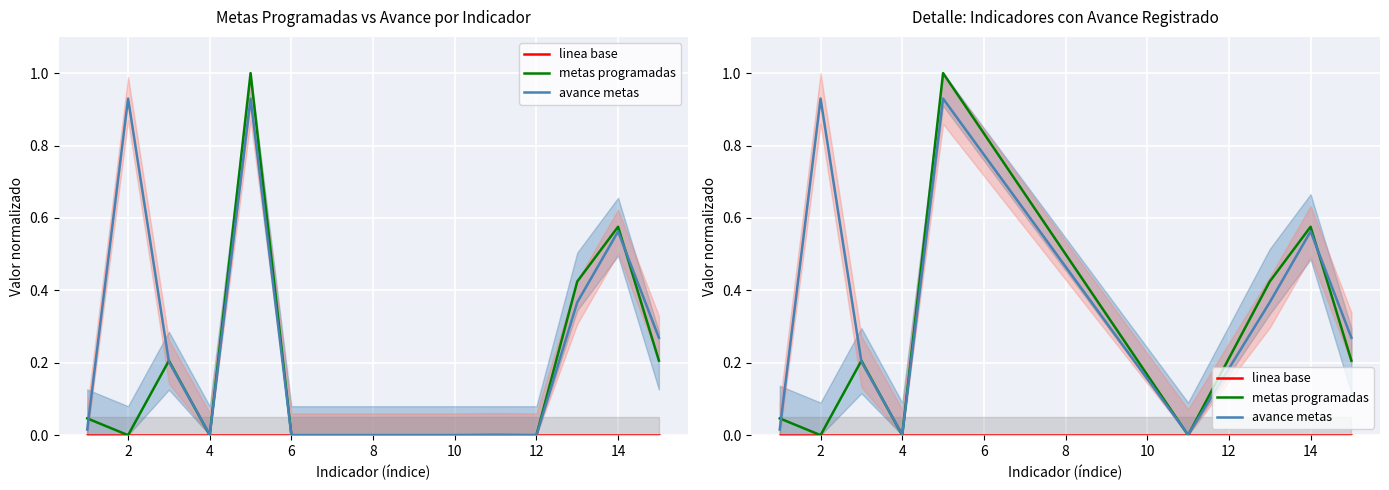

True or false: metas programadas and avance metas intersect in this chart.

True